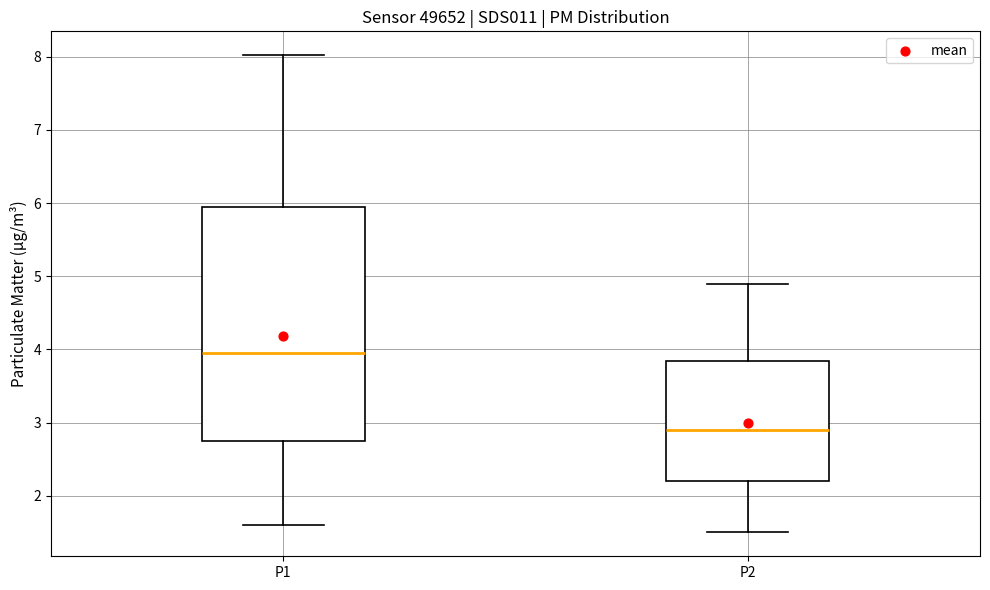

Reading left to right, read every box against the y-axis: the position of its median line, the range the box covers, and the ends of its whiskers. The values are not printed on the chart, so give them approximately, as read against the axis.

P1: median 4.0, box 2.8 to 5.9, whiskers 1.6 to 8.0
P2: median 2.9, box 2.2 to 3.8, whiskers 1.5 to 4.9